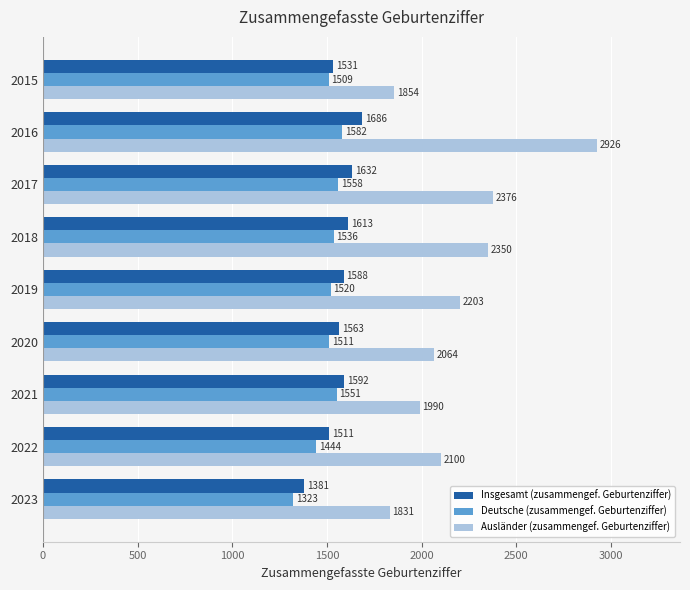

Which series has the largest total across all categories?

Ausländer (zusammengef. Geburtenziffer)